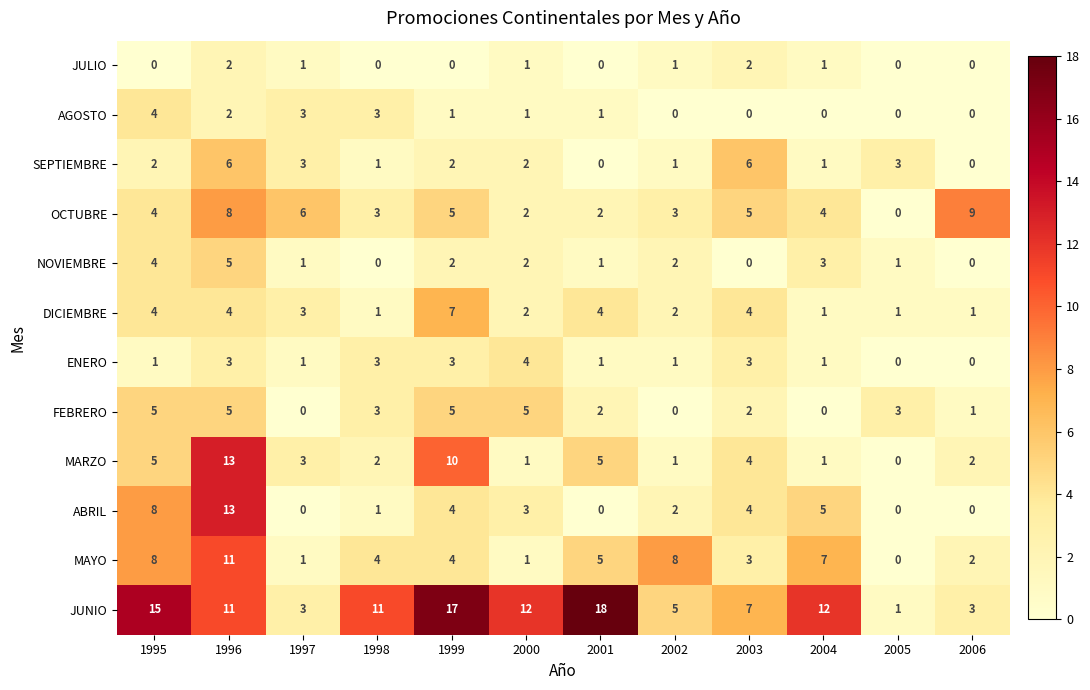

Which category has the highest value in the MARZO series?

1996